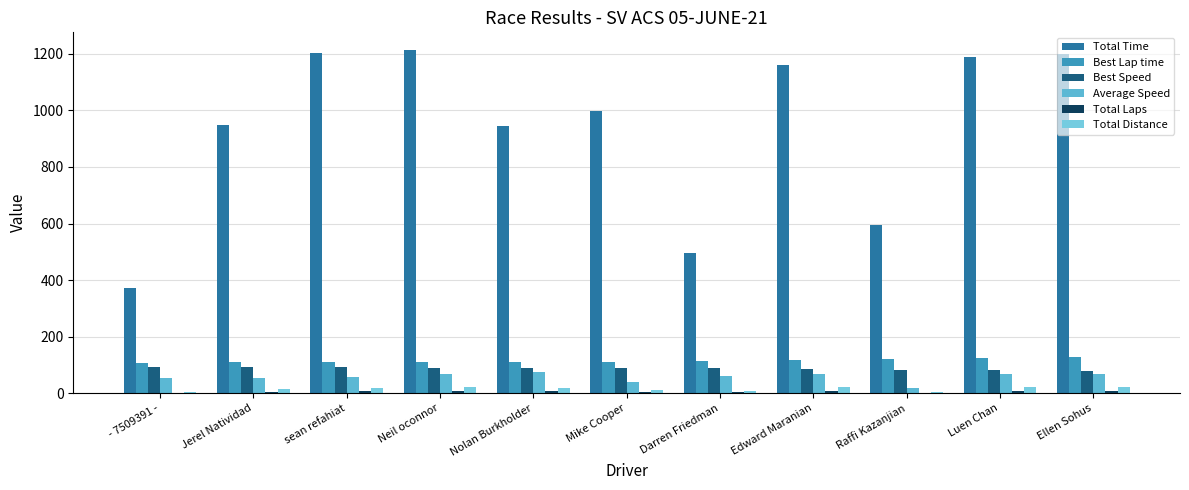

What is the value of the Average Speed bar at the 4th from the left?

66.4